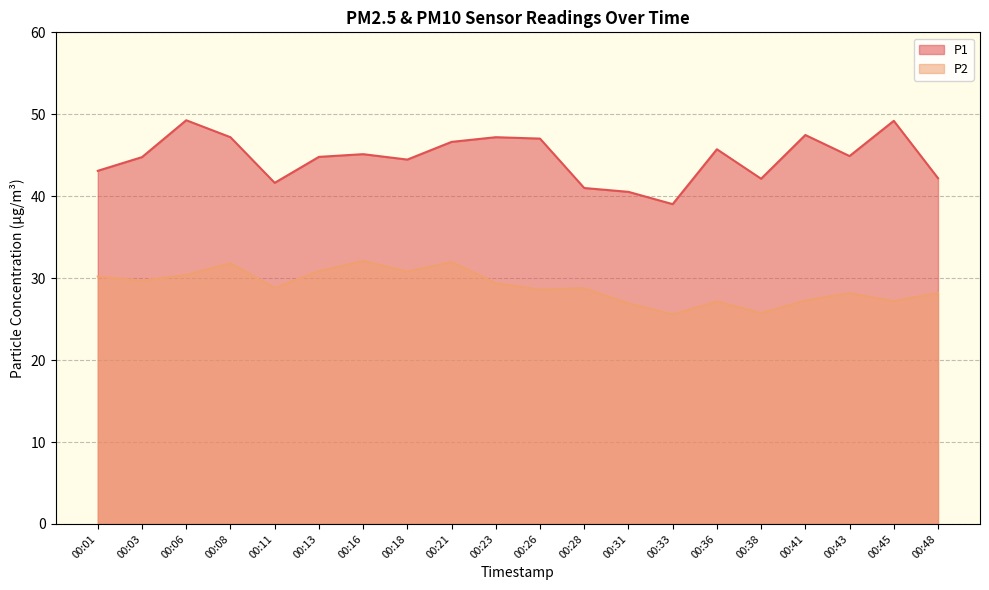

What is the difference between the maximum and minimum values in the P2 series?

6.5